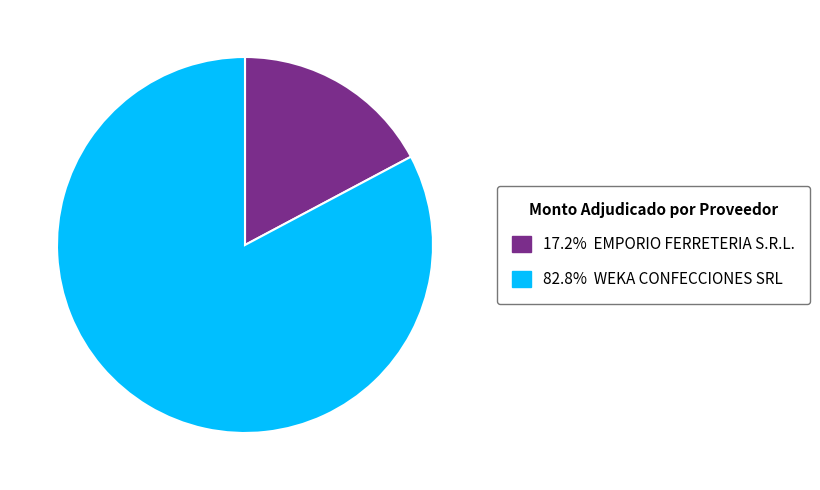

Is there any slice that represents more than half of the pie?

Yes